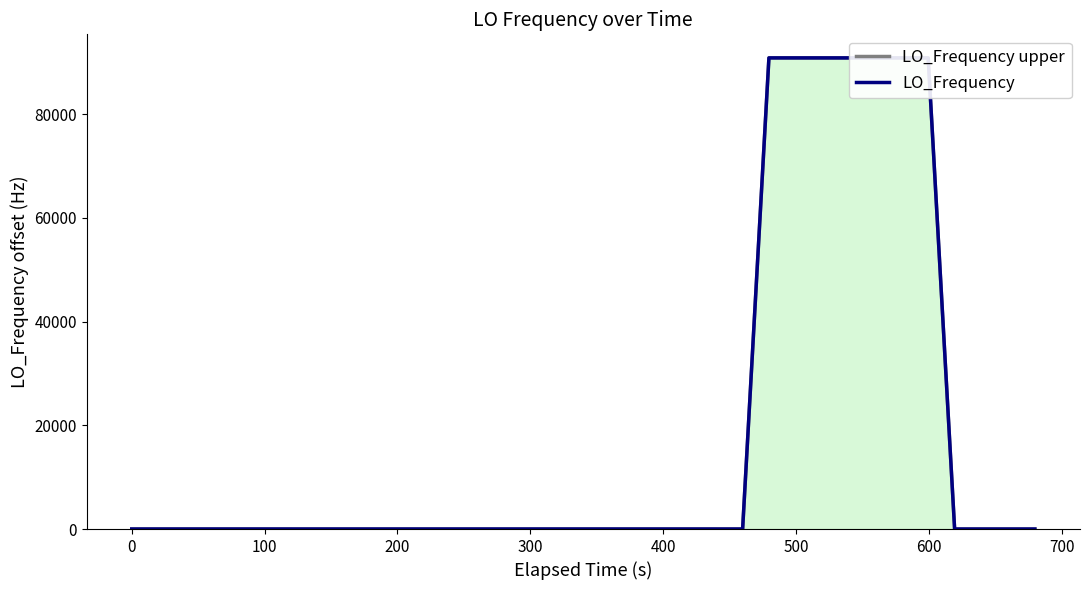

Reading left to right, what are all the values shown in this chart?

LO_Frequency upper: 6.3	6.3	6.4	6.4	6.5	6.2	6.0	5.7	5.4	5.3	5.2	4.9	5.1	5.0	5.4	5.7	5.7	5.8	6.2	6.2	6.3	5.9	5.7	5.5	5.2	5.0	4.4	4.1	90819.0	90818.6	90818.3	90817.9	90817.9	90817.9	90818.0	3.0	2.9	2.7	2.4	1.9
LO_Frequency: 5.3	5.3	5.4	5.4	5.5	5.2	5.0	4.7	4.4	4.3	4.2	3.9	4.1	4.0	4.4	4.7	4.7	4.8	5.2	5.2	5.3	4.9	4.7	4.5	4.2	4.0	3.4	3.1	90818.0	90817.6	90817.3	90816.9	90816.9	90816.9	90817.0	2.0	1.9	1.7	1.4	0.9